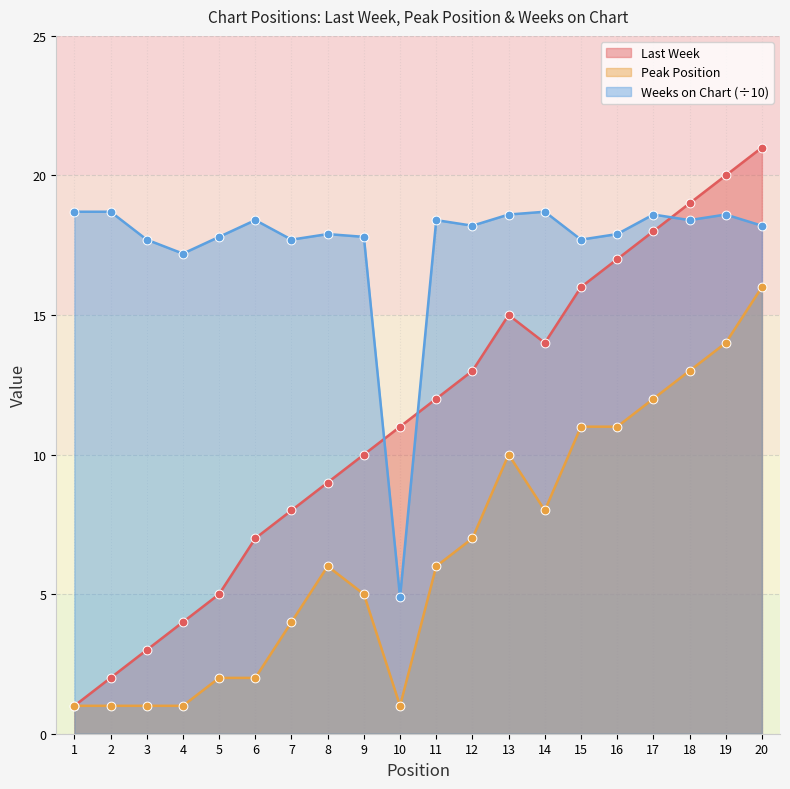

Which series contains the lowest Y value?

Last Week